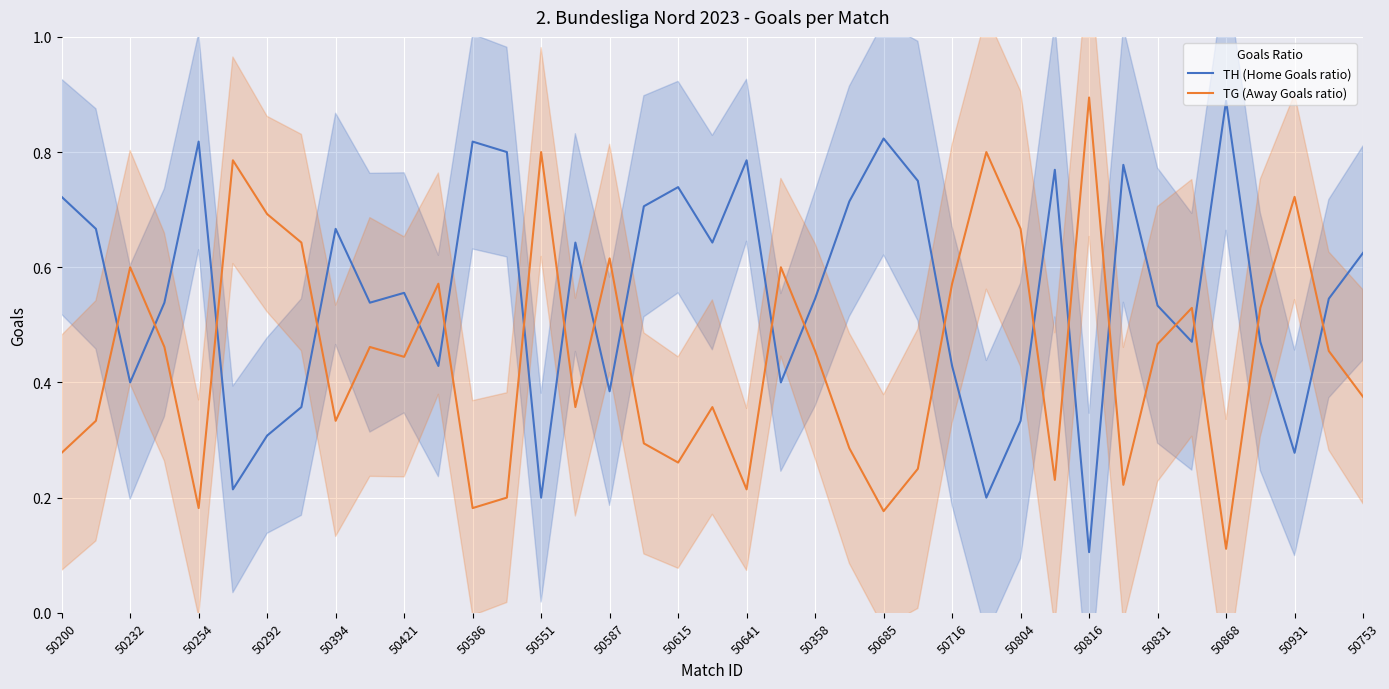

Where is TH (Home Goals ratio) nearest to the value 0?

50816